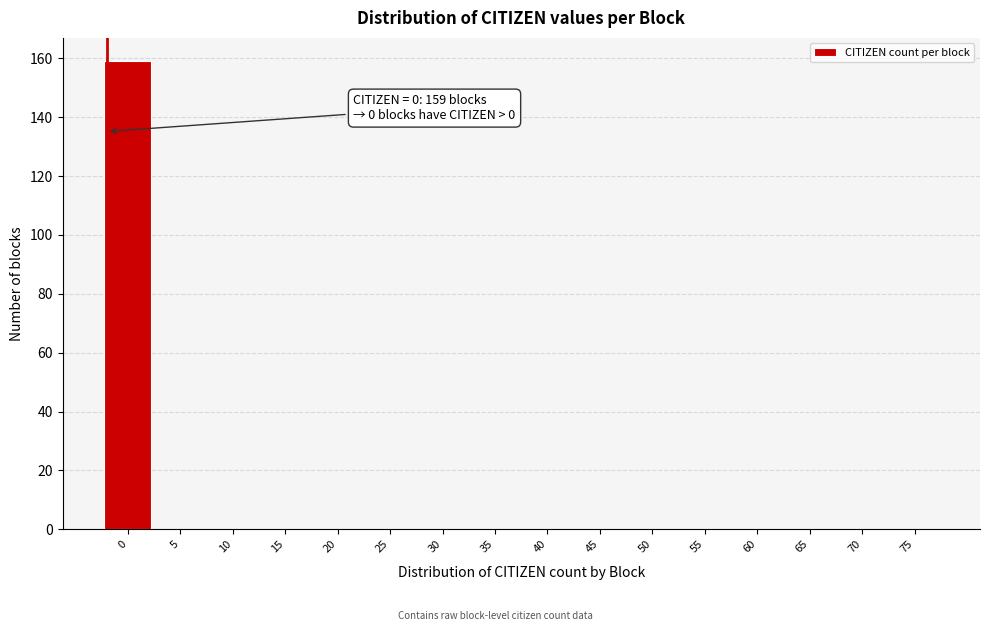

Reading left to right, transcribe all the data shown in this chart.

0=159	5=0	10=0	15=0	20=0	25=0	30=0	35=0	40=0	45=0	50=0	55=0	60=0	65=0	70=0	75=0